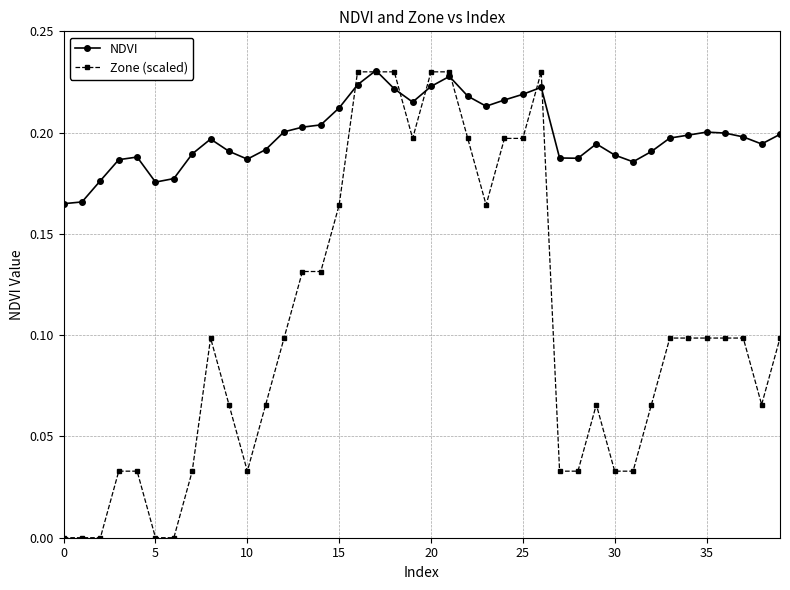

True or false: Zone (scaled) has more than 1 interior local peaks.

True